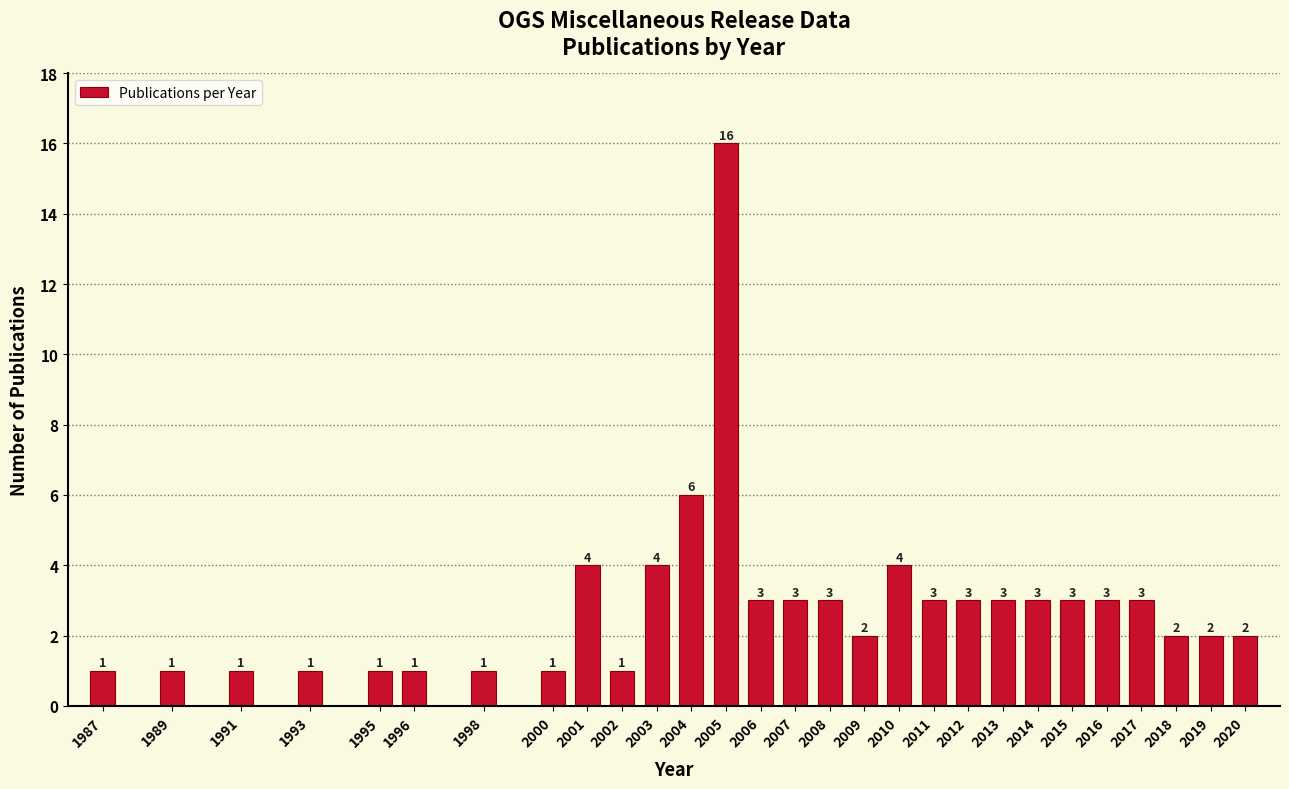

Reading left to right, list all the values displayed in this chart.

1987=1	1989=1	1991=1	1993=1	1995=1	1996=1	1998=1	2000=1	2001=4	2002=1	2003=4	2004=6	2005=16	2006=3	2007=3	2008=3	2009=2	2010=4	2011=3	2012=3	2013=3	2014=3	2015=3	2016=3	2017=3	2018=2	2019=2	2020=2